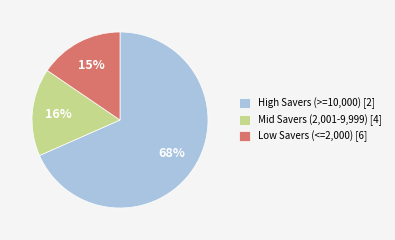

Is it true that Mid Savers (2,001-9,999) [4] is 26% of the pie?

False